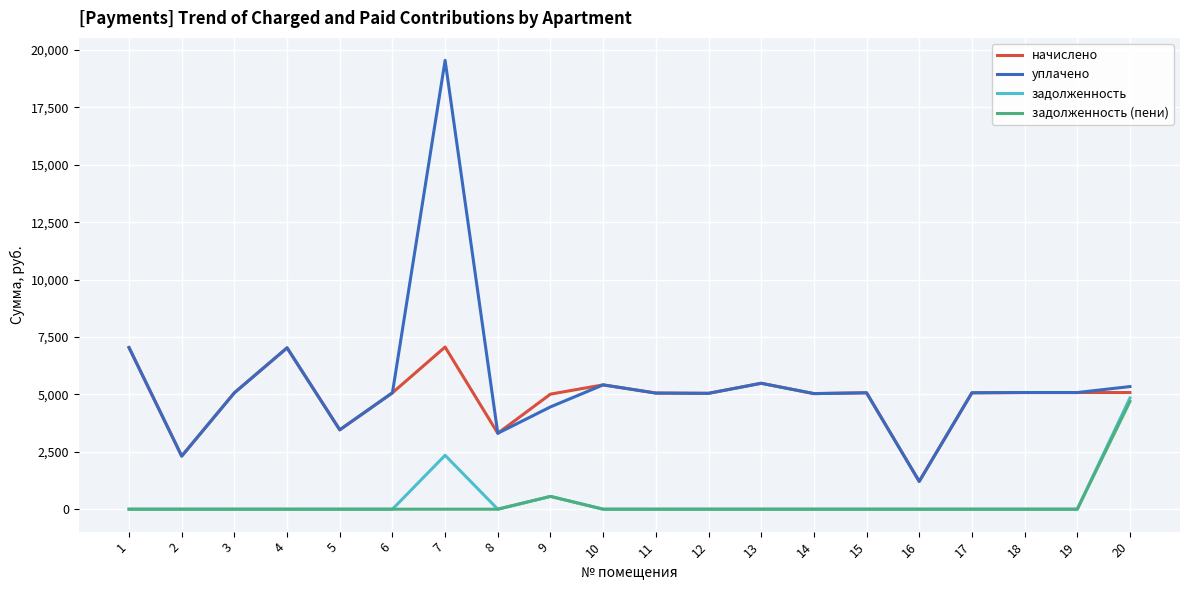

What is the difference between the maximum and minimum values in the задолженность (пени) series?

4692.2